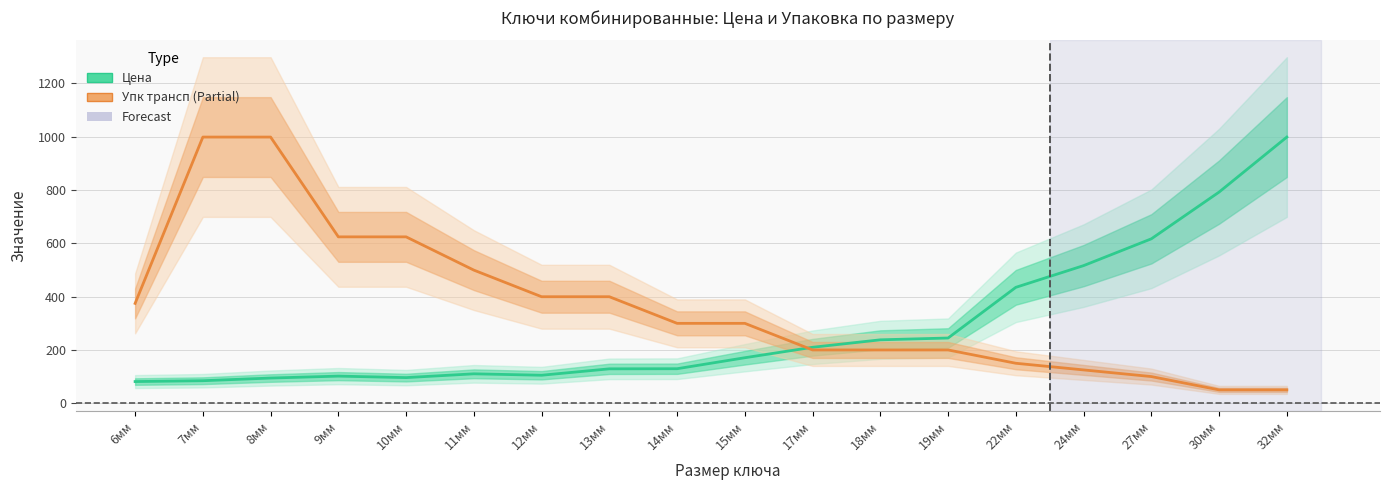

What is the total value across all series at 11мм?

609.4